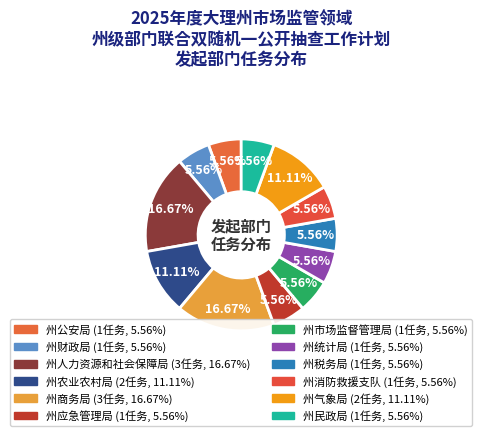

How many segments does this pie chart have?

12